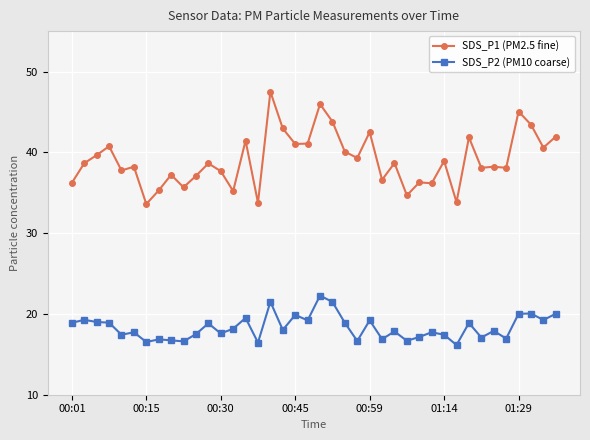

What is the difference between the second highest and minimum values in the SDS_P1 (PM2.5 fine) series?

12.4